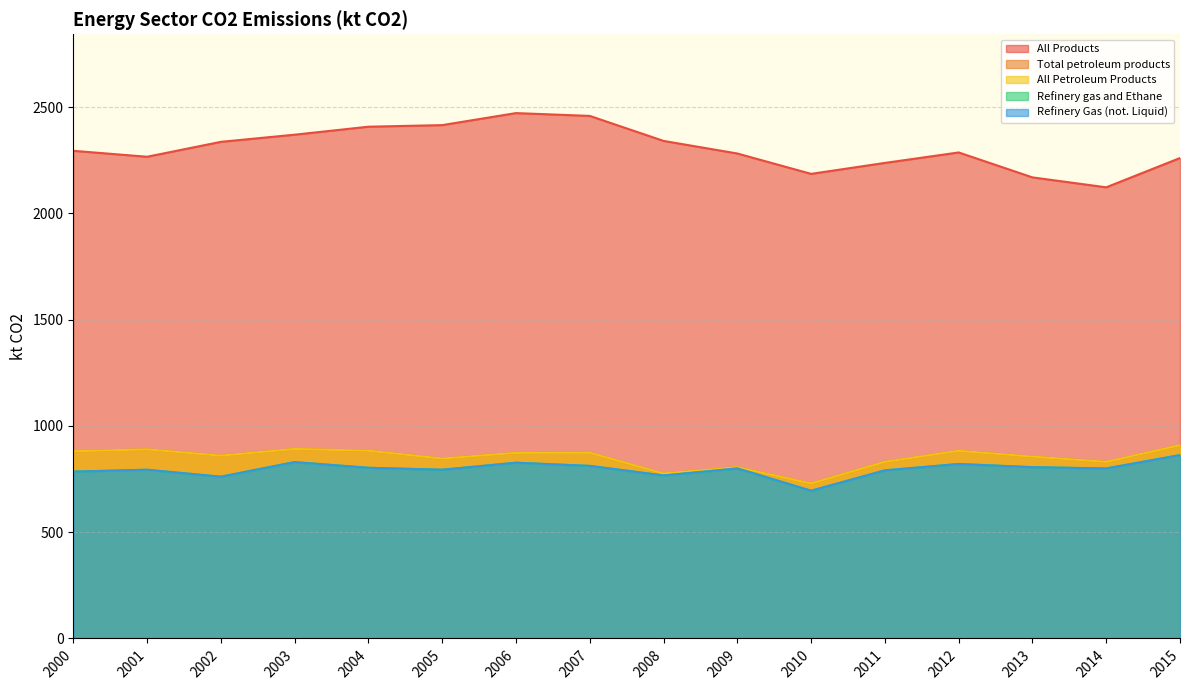

At 2003, list the series in order from smallest to largest.

Refinery gas and Ethane, Refinery Gas (not. Liquid), Total petroleum products, All Petroleum Products, All Products